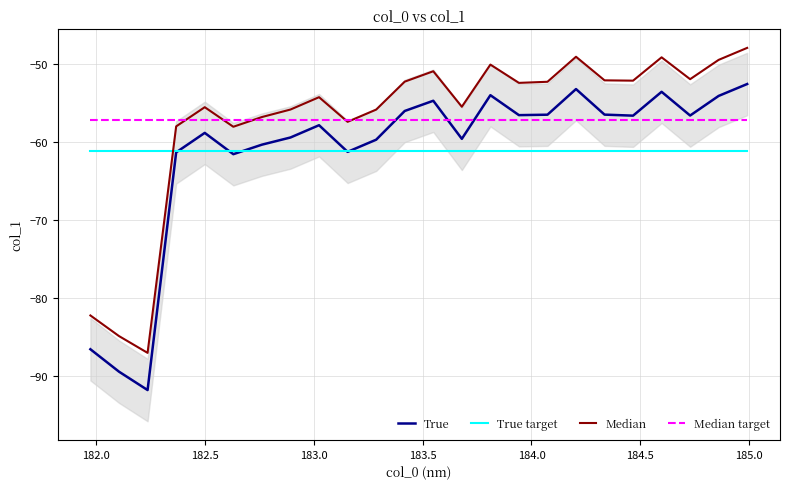

True or false: Median target has more than 0 interior local peaks.

False